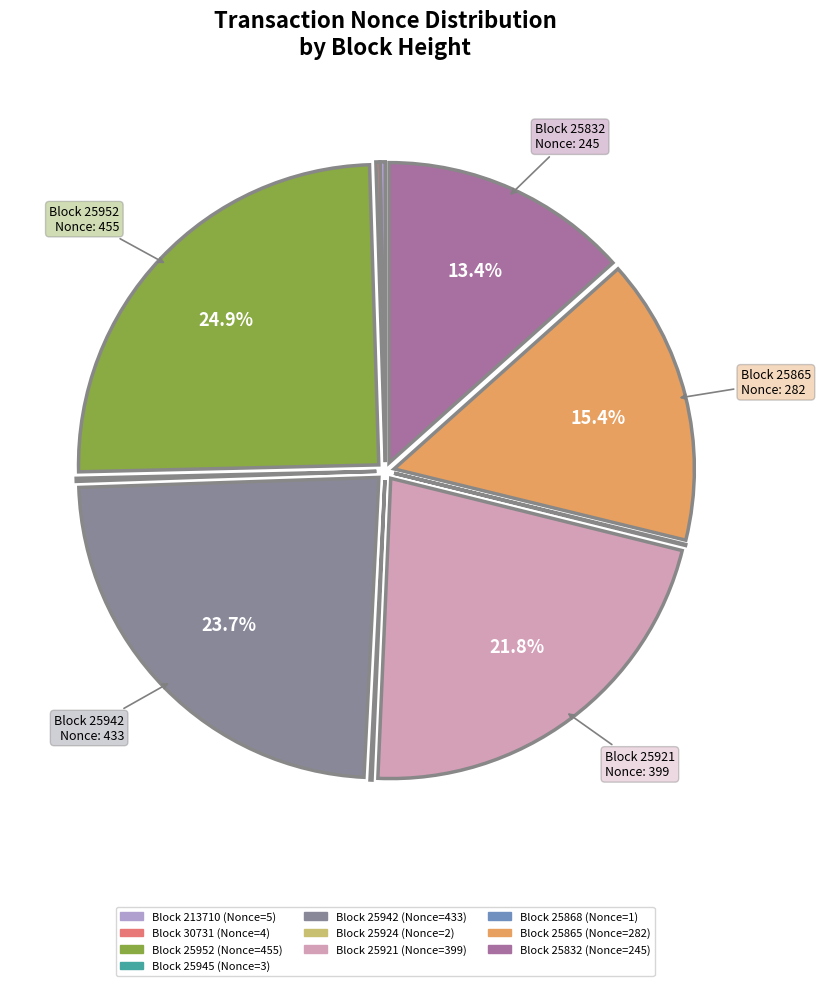

Does any single category account for the majority?

No